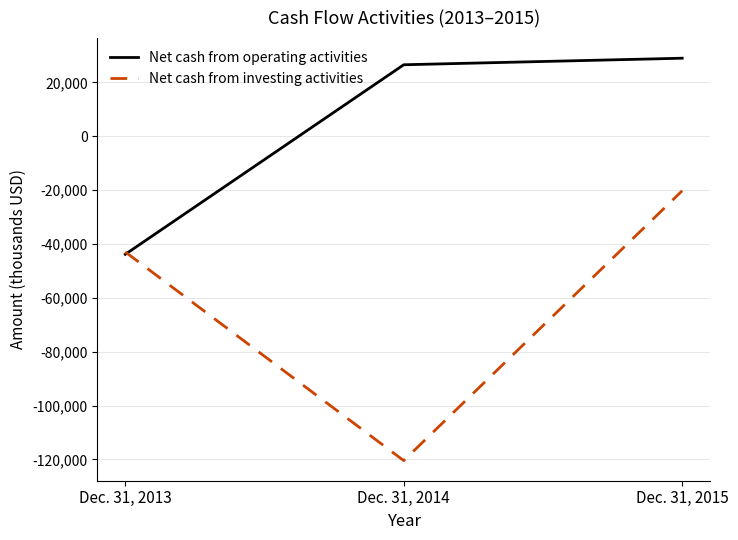

Reading right to left, transcribe all the data shown in this chart.

Net cash from operating activities: 28996	26564	-43838
Net cash from investing activities: -20231	-120434	-42938